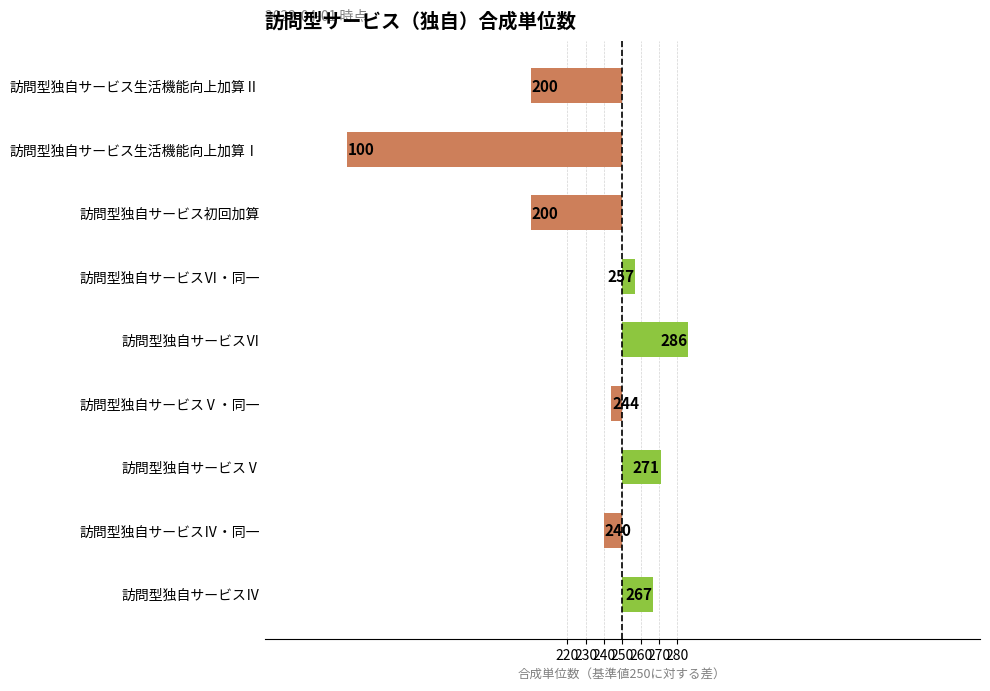

Does the chart contain any negative values?

Yes